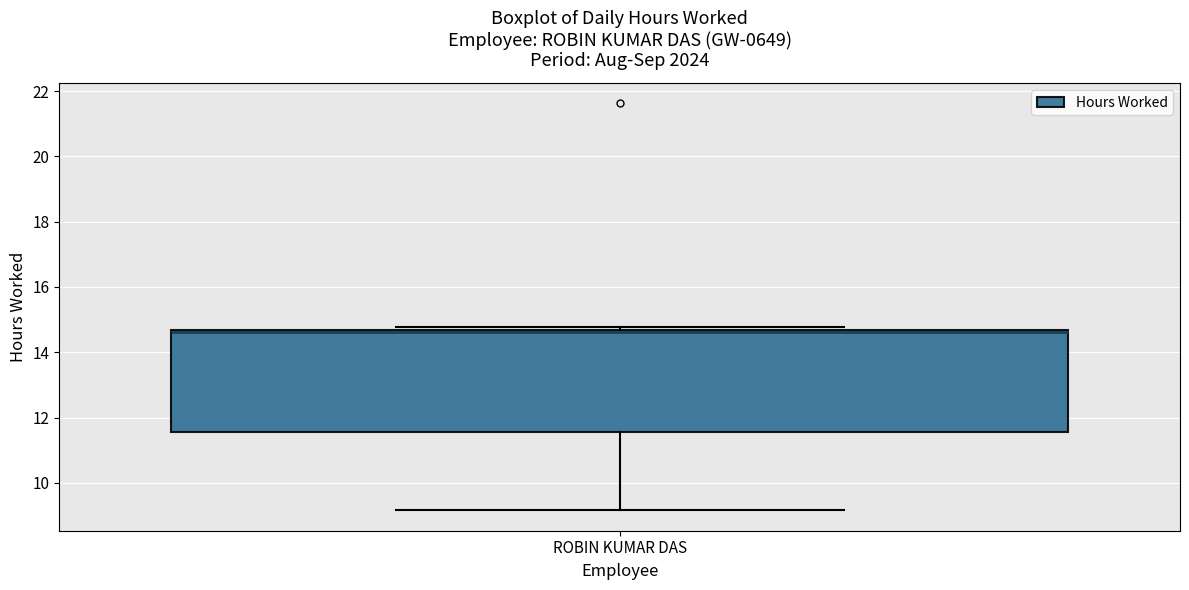

Read this box plot against the y-axis: the position of the median line, the range covered by the box, and the ends of both whiskers. The values are not printed on the chart, so give them approximately, as read against the axis.

median 14.6 (drawn on the box's upper edge), box 11.6 to 14.6, whiskers 9.2 to 14.8